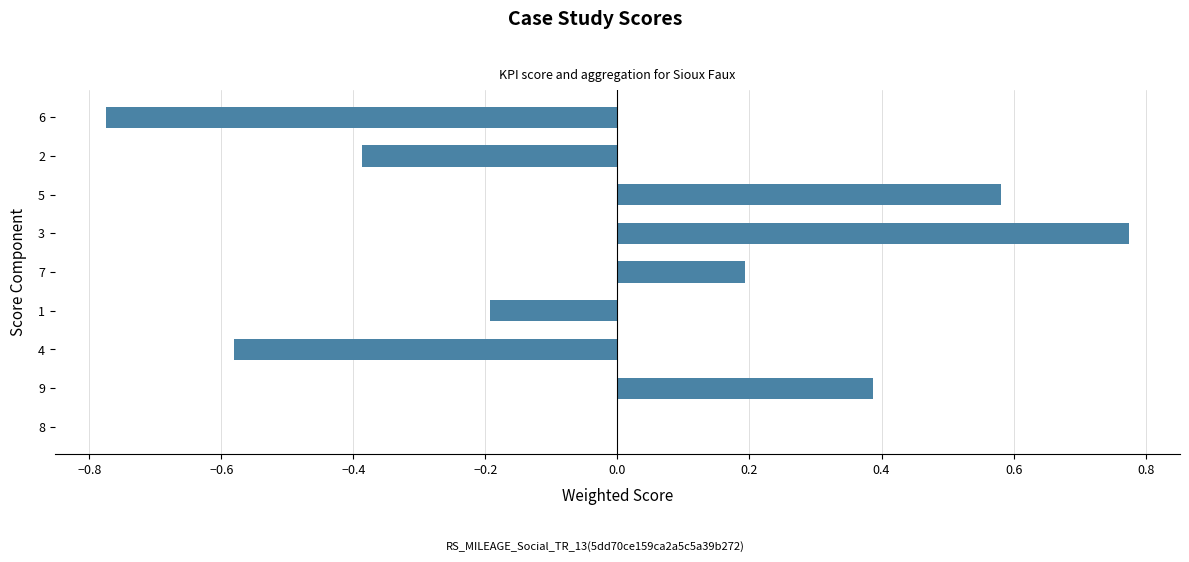

What is the approximate value at 2?

-0.4